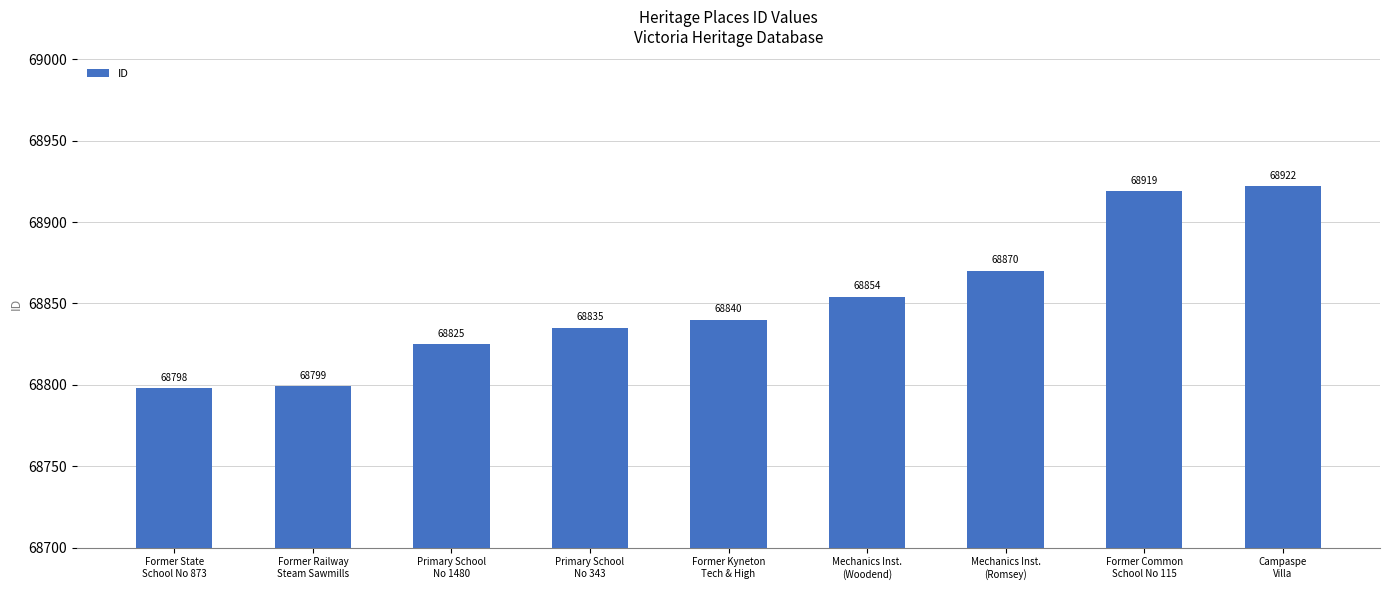

What position from the left is Primary School
No 1480?

3